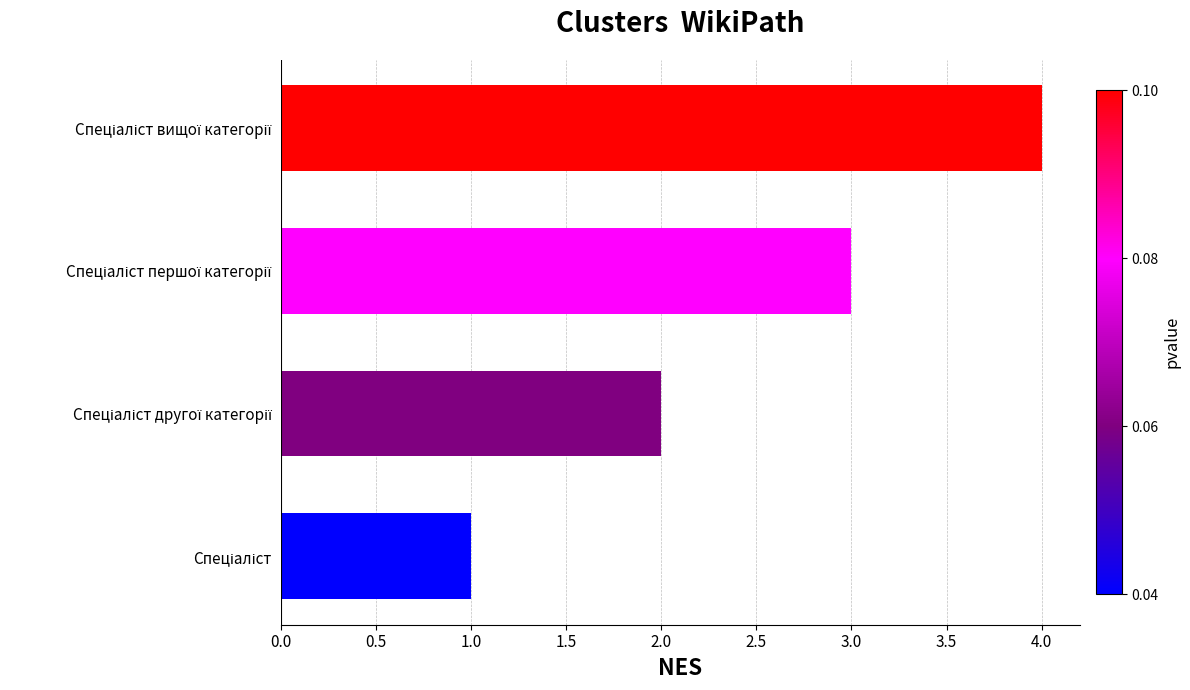

What is the minimum value shown in the chart?

1